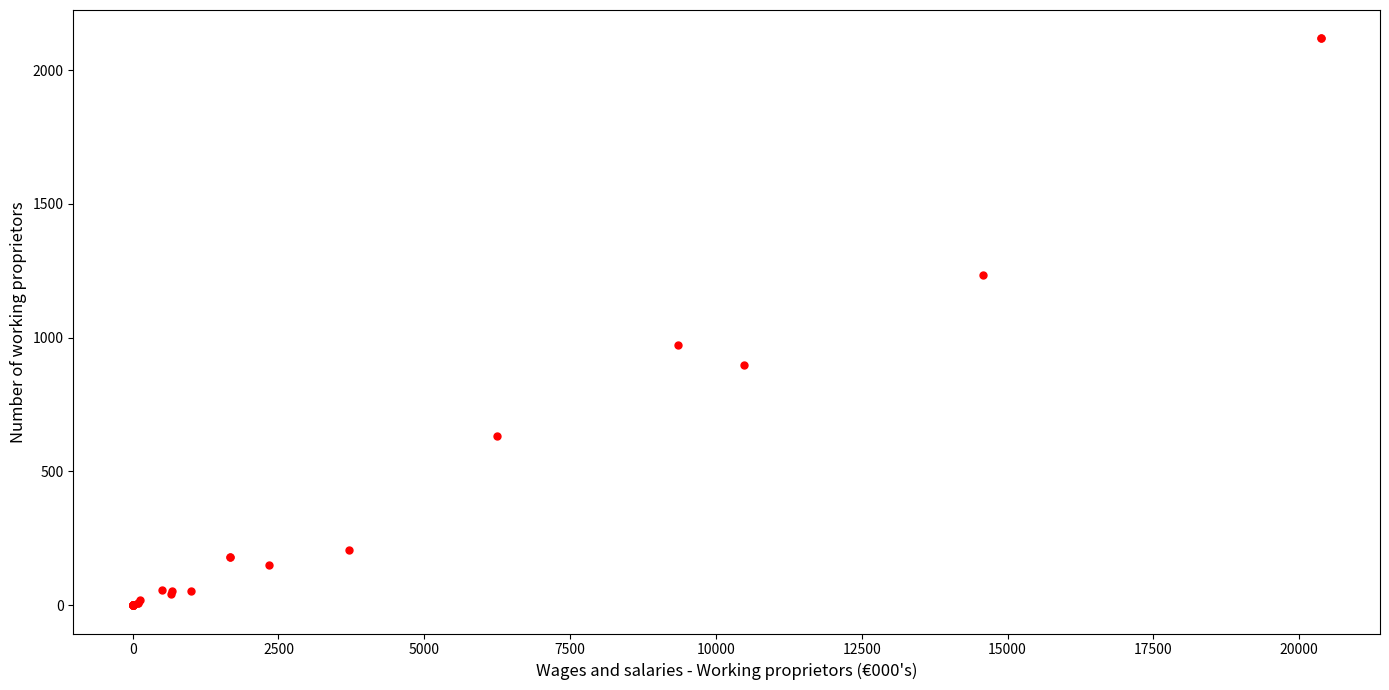

What Y value in the scatter plot is closest to 1059?

974